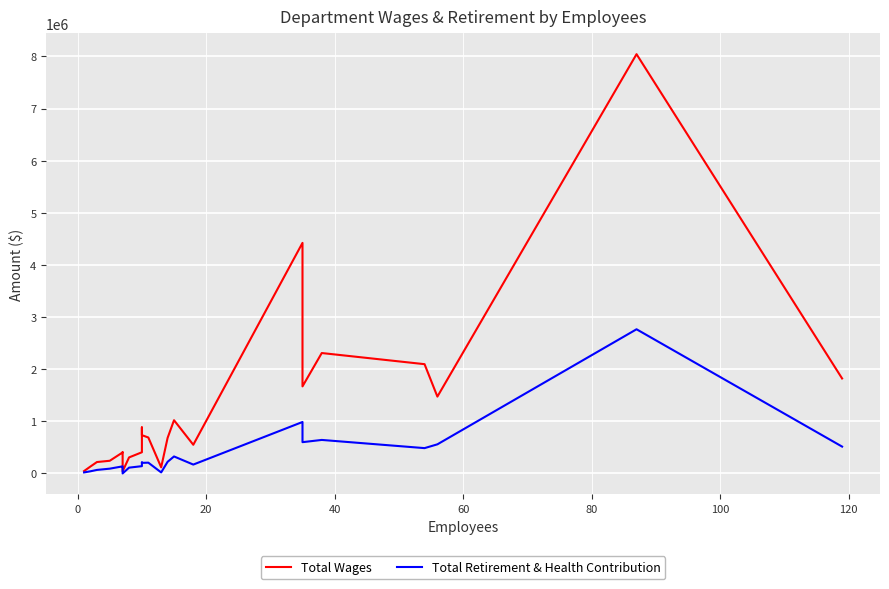

What is the difference between the maximum and minimum values in the Total Retirement & Health Contribution series?

2766074